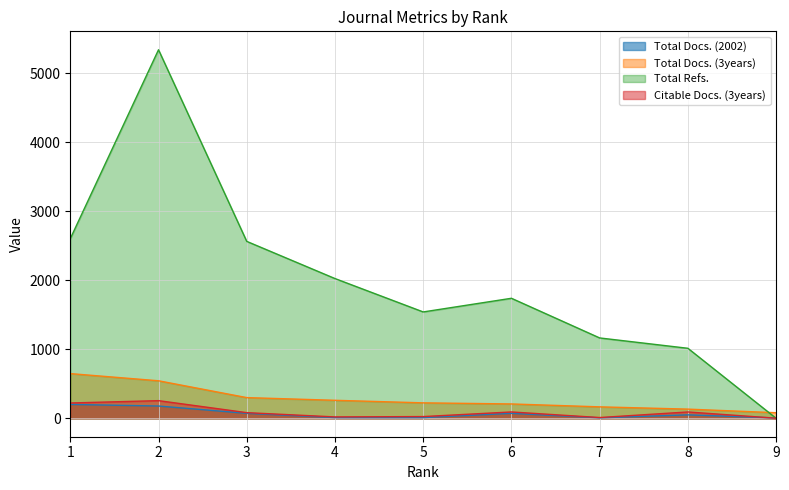

After their last crossing, which series has the higher values: Citable Docs. (3years) or Total Docs. (2002)?

Total Docs. (2002)